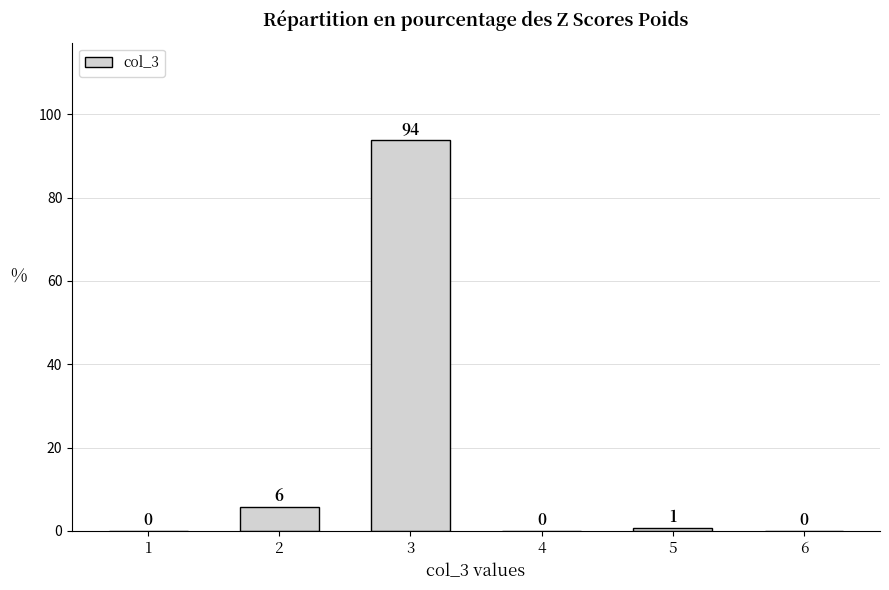

True or false: the data shows 93.8 at 3.

True